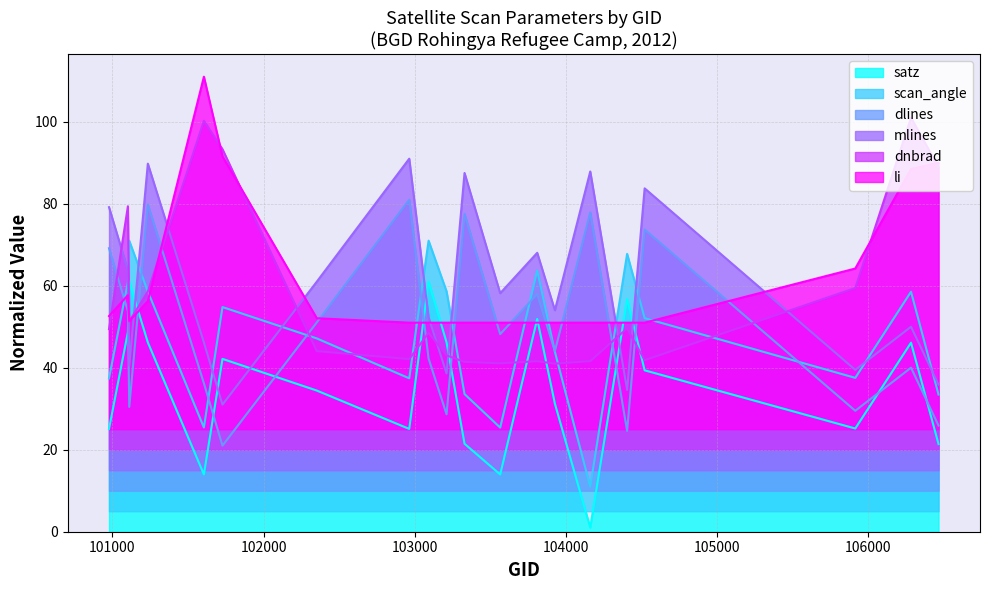

What are all the series names shown in the legend?

satz, scan_angle, dlines, mlines, dnbrad, li